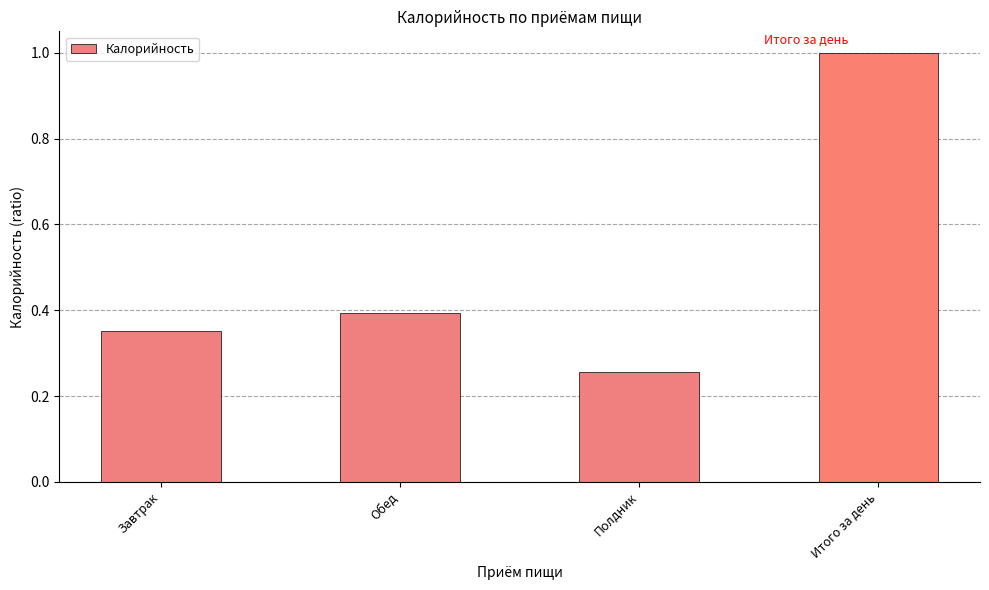

List the labels in order of value, smallest first.

Полдник, Завтрак, Обед, Итого за день